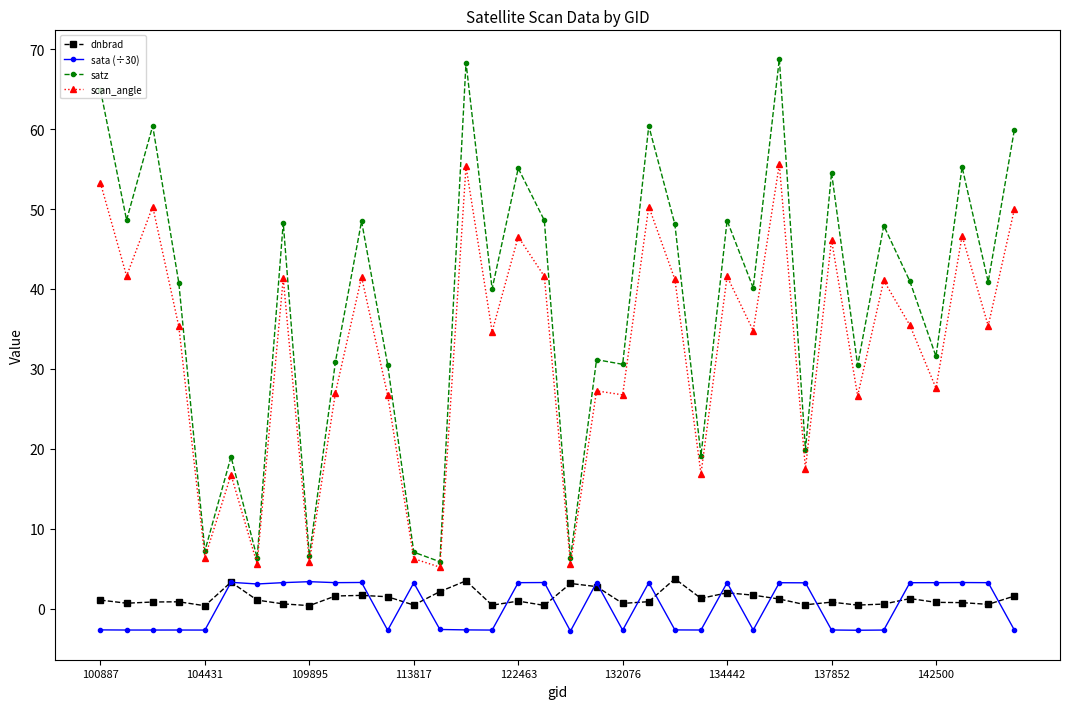

What is the difference between the second highest and minimum values in the satz series?

62.4